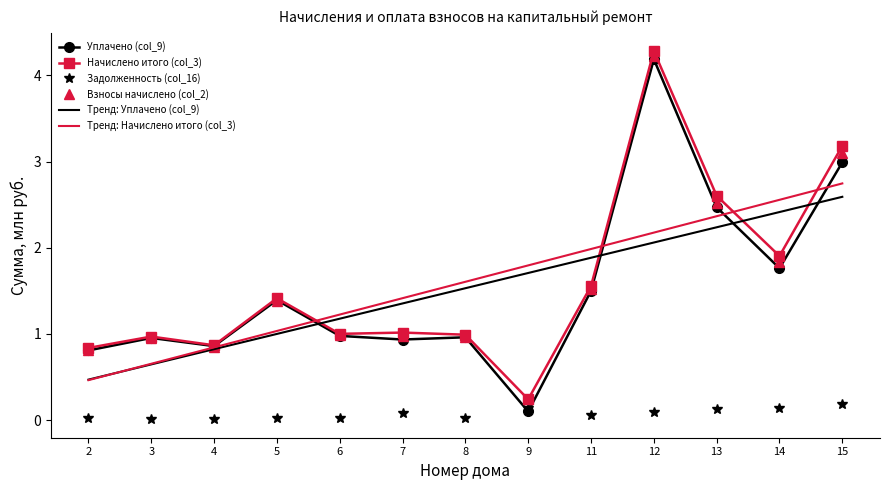

True or false: Взносы начислено (col_2) and Задолженность (col_16) intersect in this chart.

False